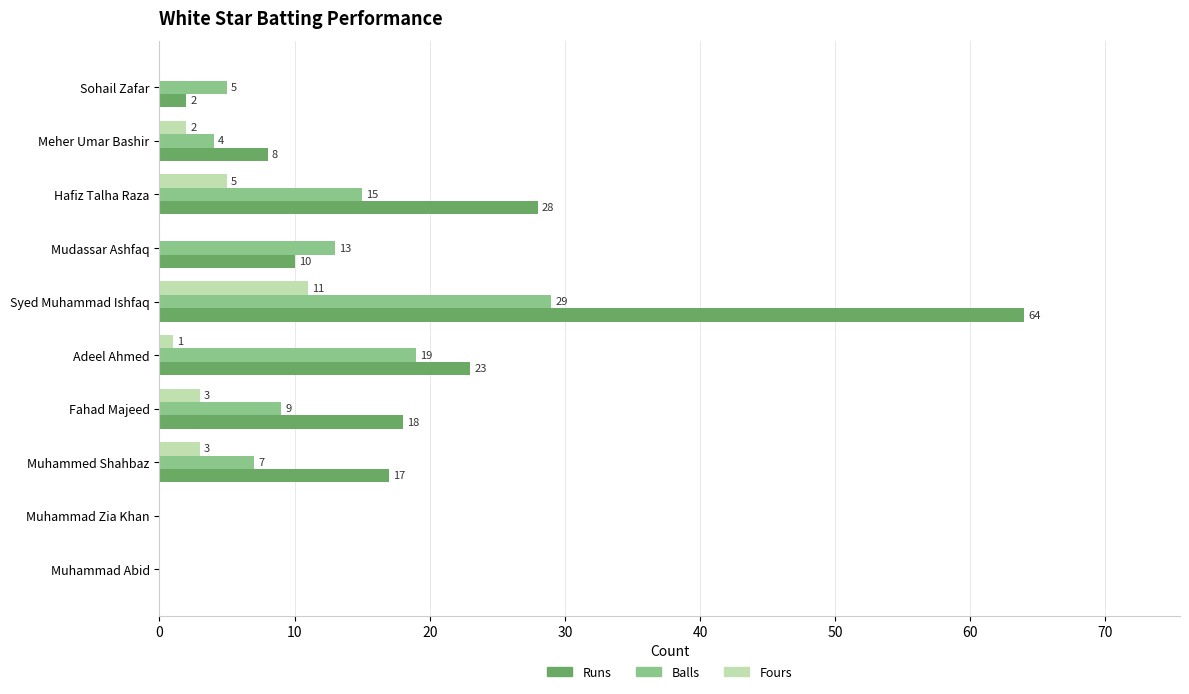

What is the greatest value displayed?

64